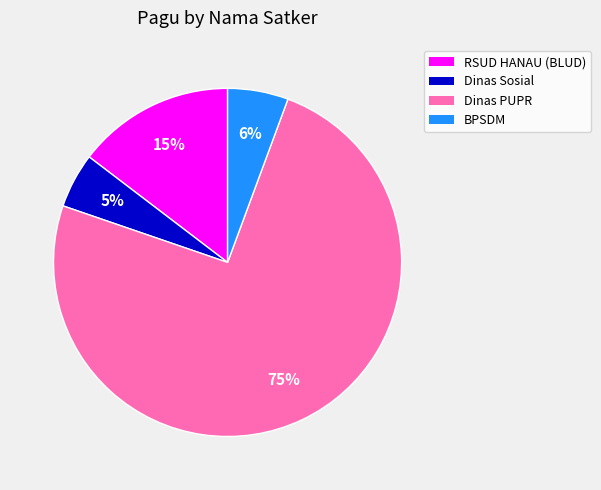

To the nearest percent, what is the average slice percentage?

25%